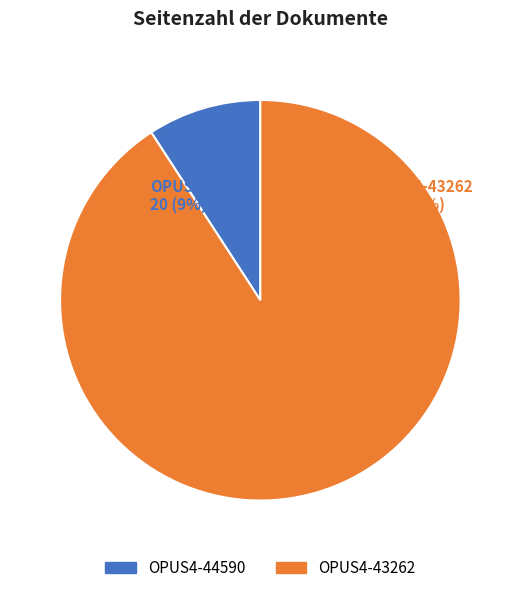

What percentage is the OPUS4-43262 slice, to the nearest percent?

91%